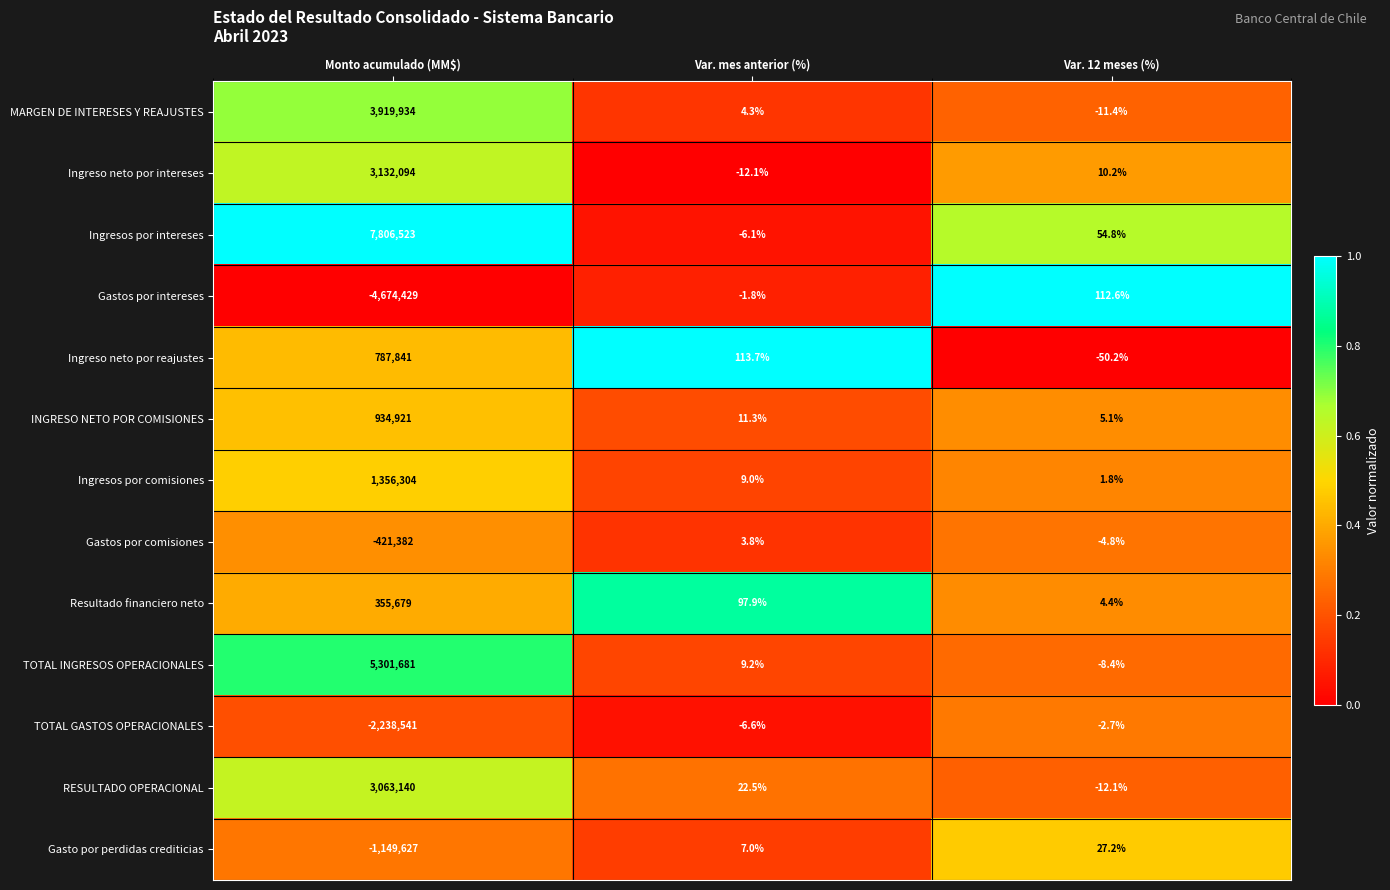

What is the approximate value of Gastos por comisiones at Var. 12 meses (%)?

-4.8